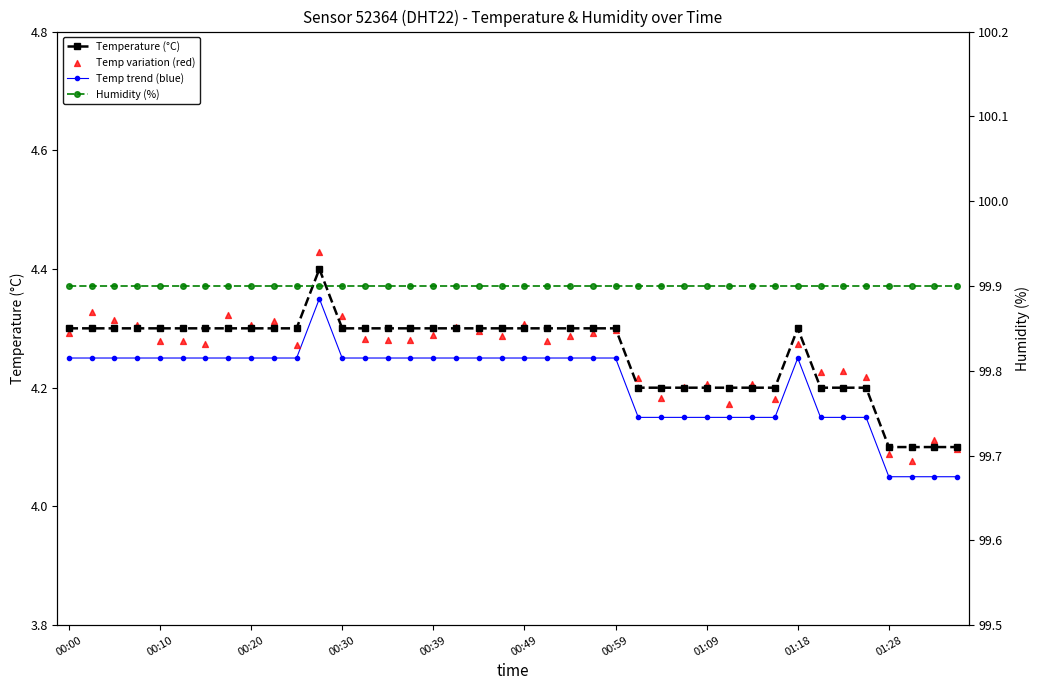

At how many categories does at least one series exceed 87?

40